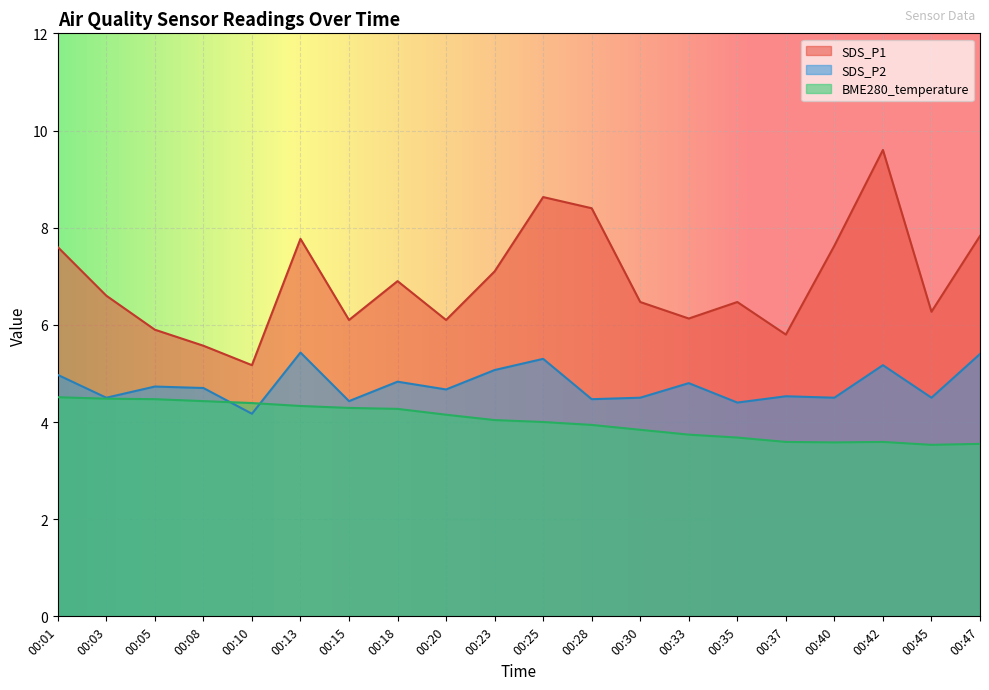

Between 00:18 and 00:08, which is larger?

00:18